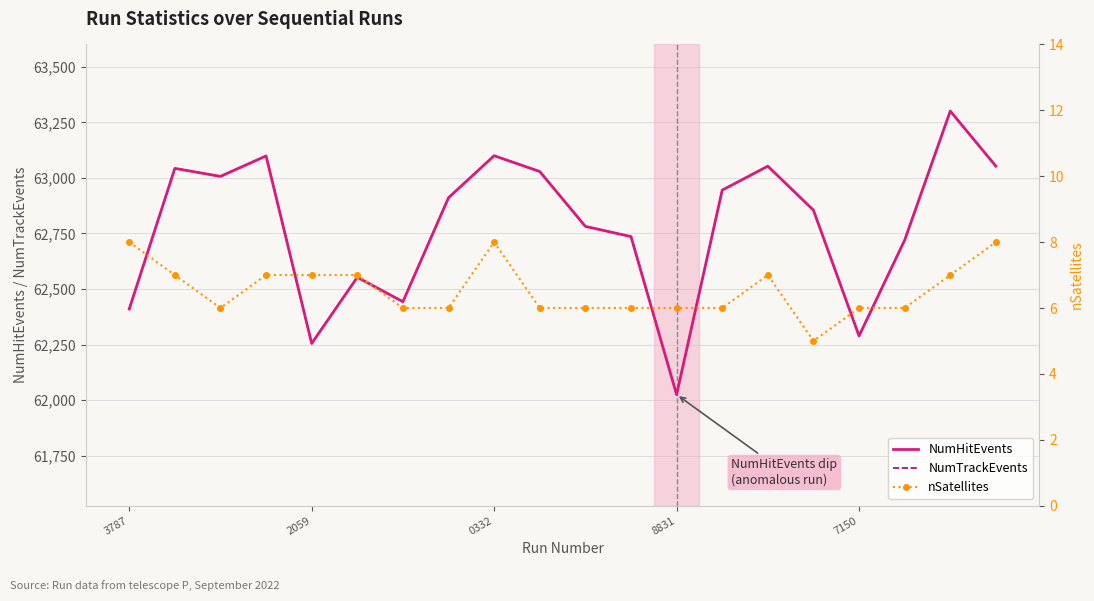

What is the average value of the NumTrackEvents series?

62780